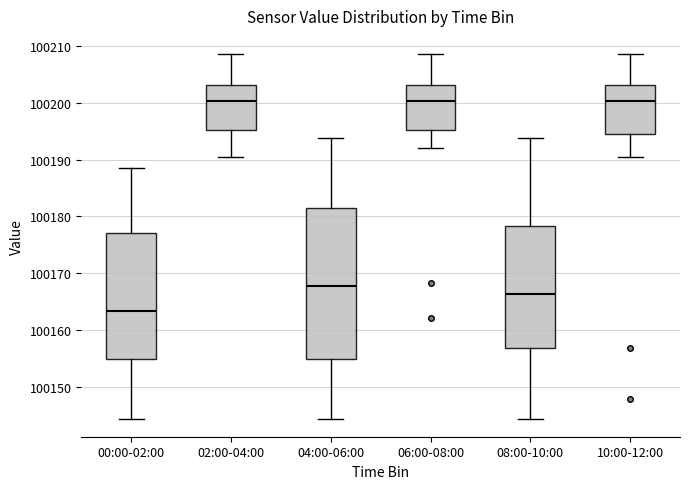

Reading left to right, transcribe this box plot: for each box, give where its median line is, the range the box spans, and where its two whiskers end, as read against the y-axis. The values are not printed on the chart, so give them approximately, as read against the axis.

00:00-02:00: median 100163, box 100155 to 100177, whiskers 100144 to 100189
02:00-04:00: median 100200, box 100195 to 100203, whiskers 100190 to 100209
04:00-06:00: median 100168, box 100155 to 100182, whiskers 100144 to 100194
06:00-08:00: median 100200, box 100195 to 100203, whiskers 100192 to 100209
08:00-10:00: median 100166, box 100157 to 100178, whiskers 100144 to 100194
10:00-12:00: median 100200, box 100194 to 100203, whiskers 100190 to 100209